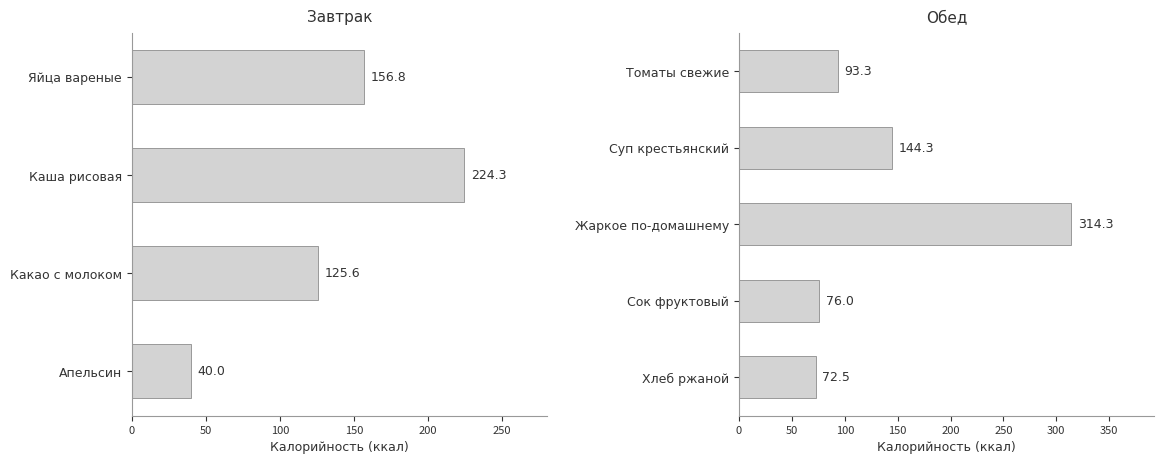

What is the label of the 9th bar from the right?

Яйца вареные